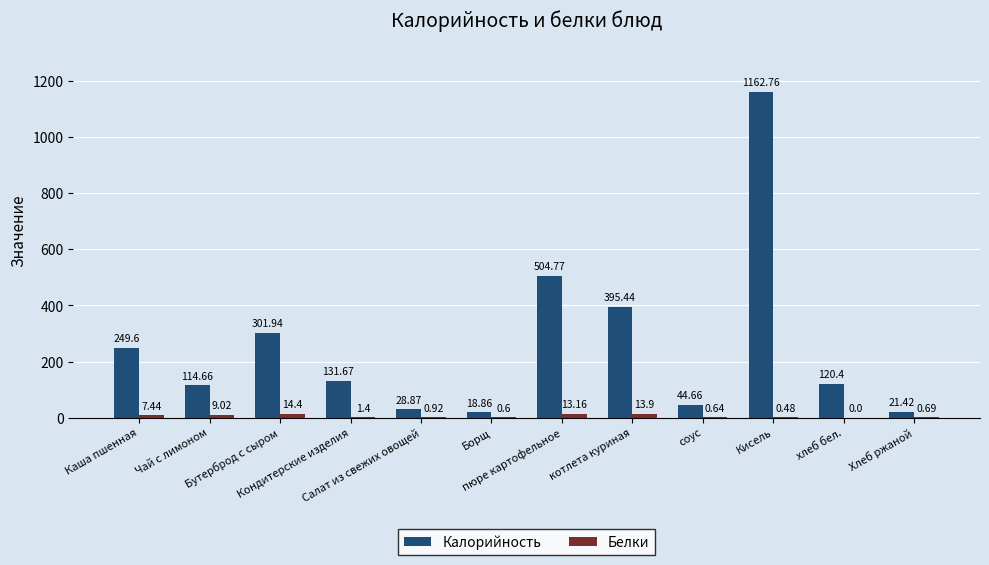

How many distinct data groups are displayed?

2